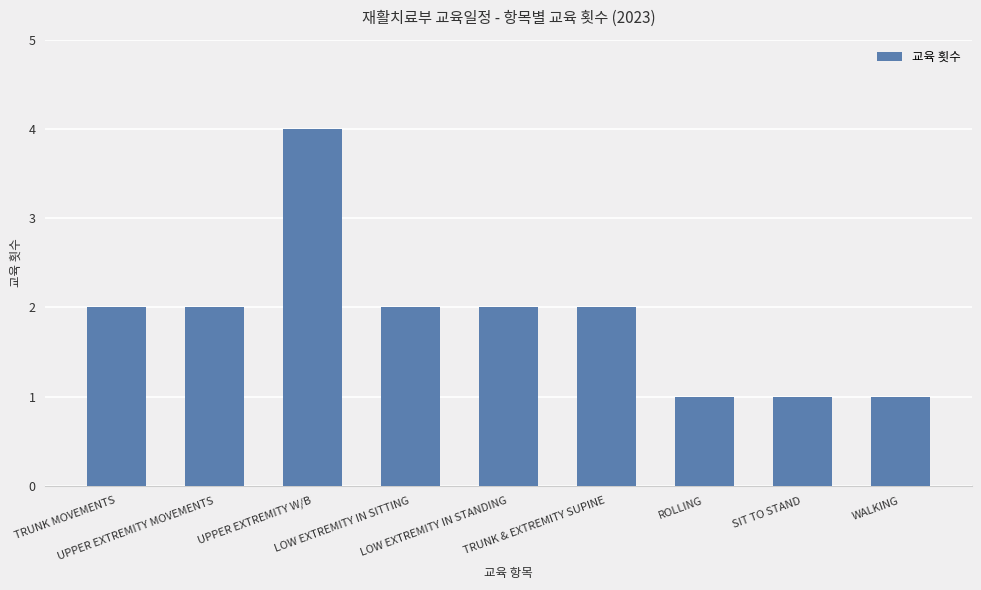

What is the difference between the maximum and minimum values?

3